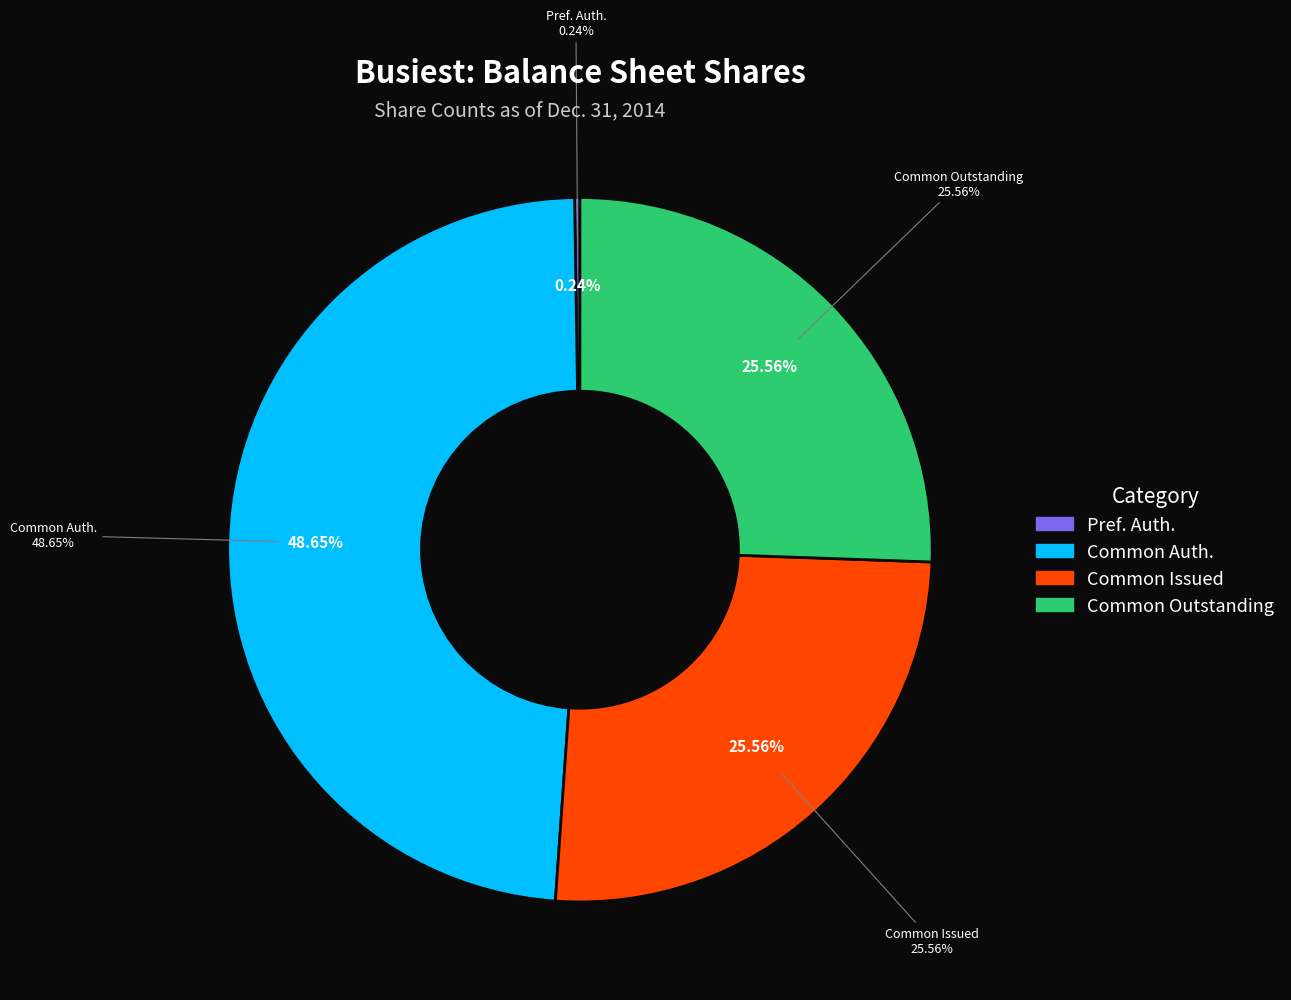

Which slice is the smallest?

Preferred stock, shares authorized